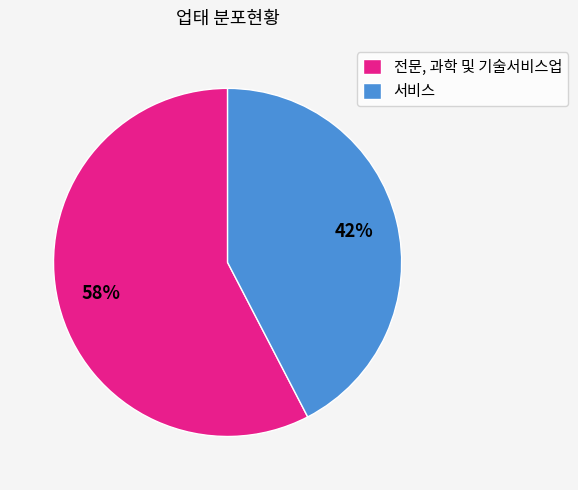

Does 서비스 account for over 50% of the chart?

No